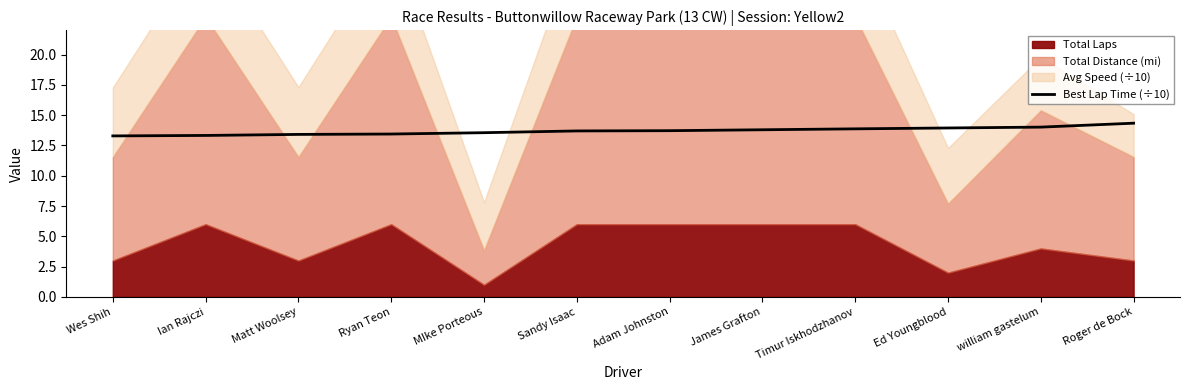

What is the highest value of the Best Lap Time (÷10) series?

14.3